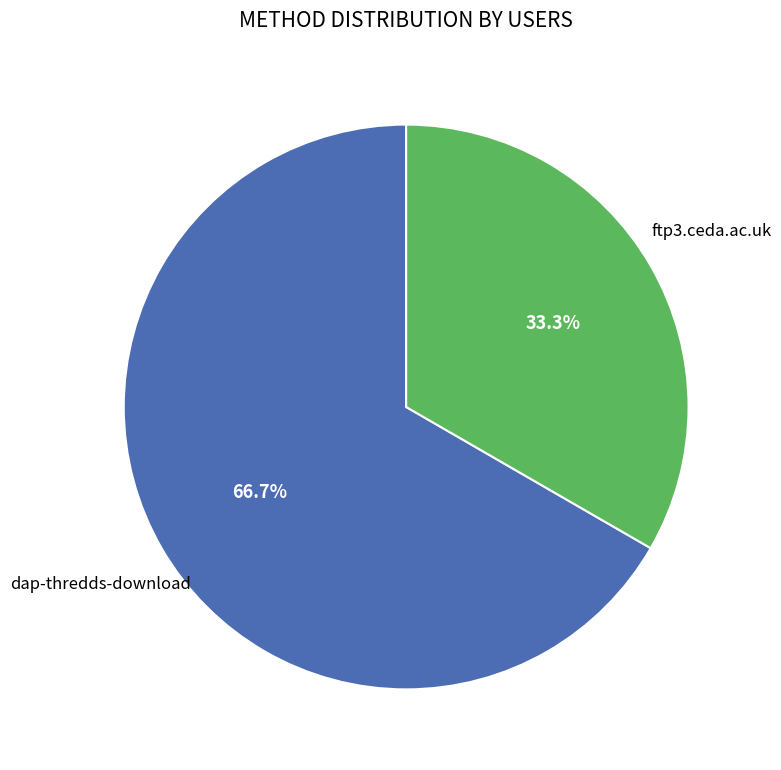

Is there any slice that represents more than half of the pie?

Yes